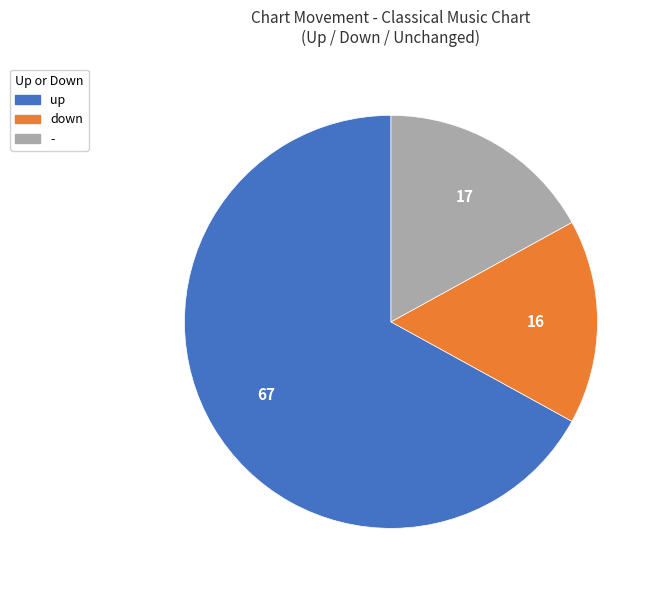

The up slice represents 67% of the pie. True or false?

True